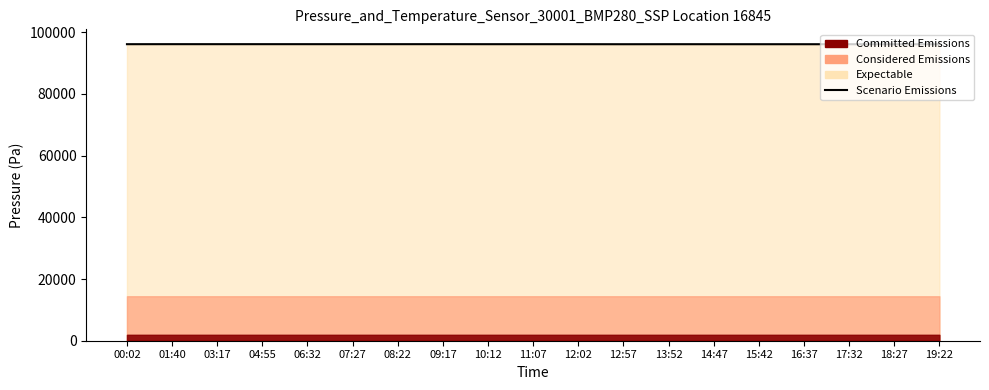

True or false: the data has more than 2 interior local peaks.

True